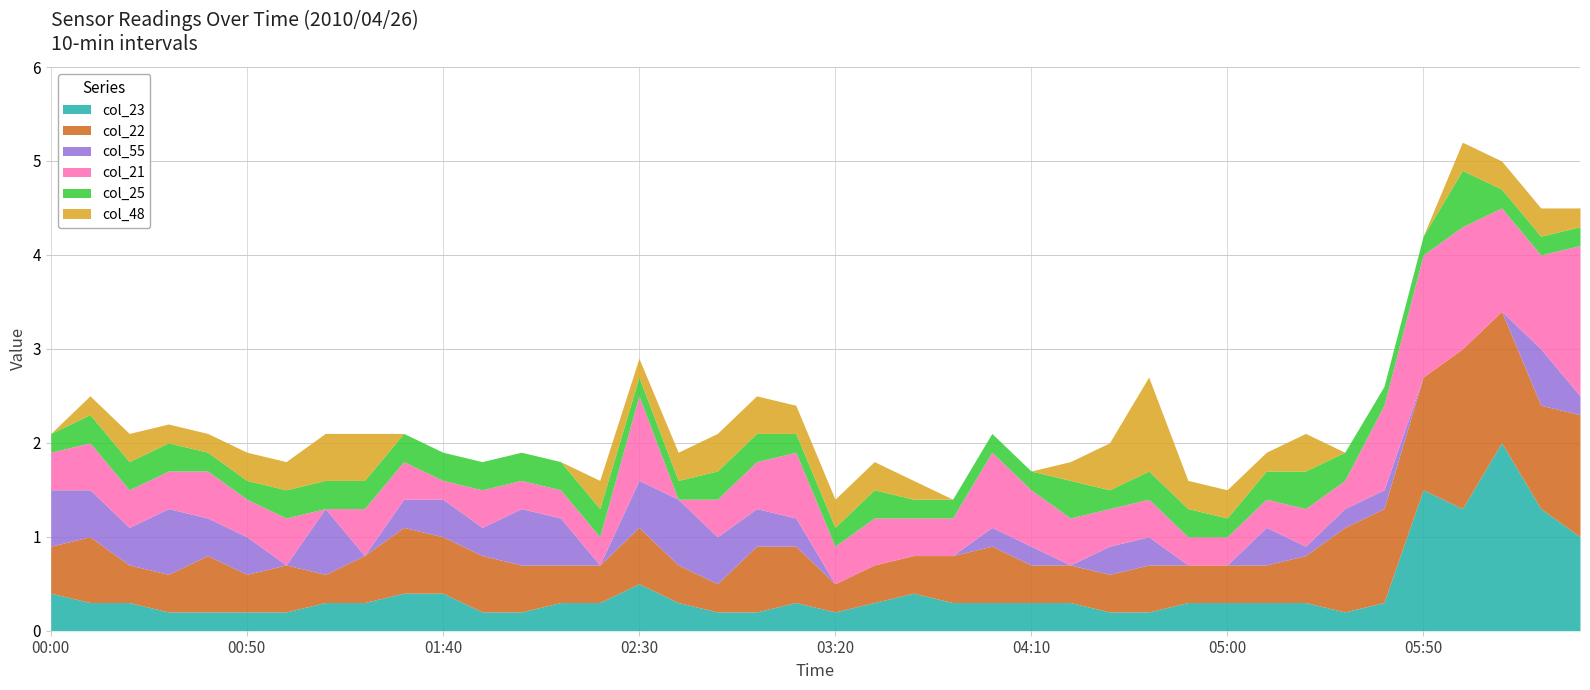

True or false: col_23 has more than 0 points higher than both neighbors.

True